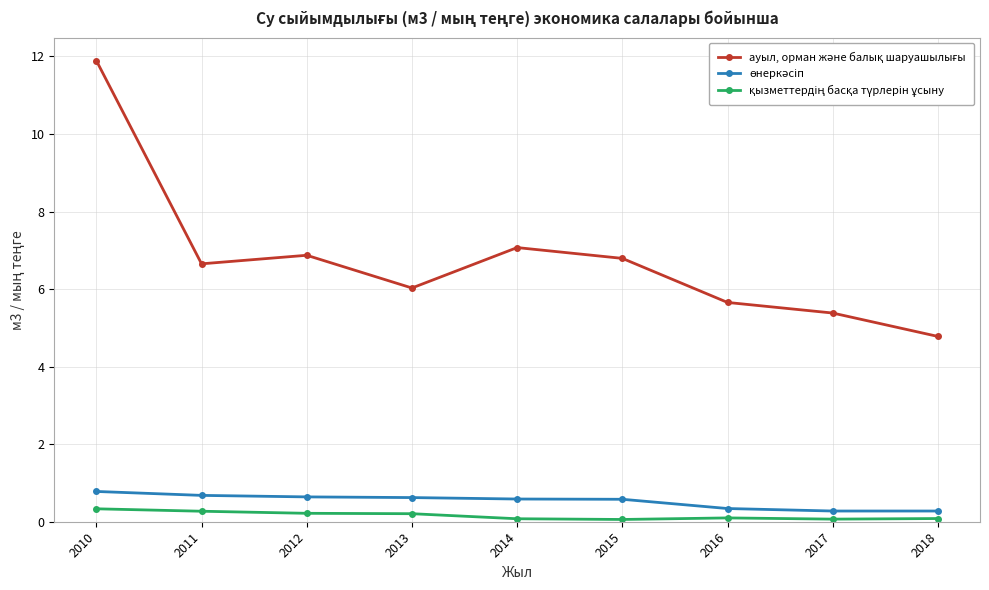

What is the spread (max minus min) of values at 2010?

11.6